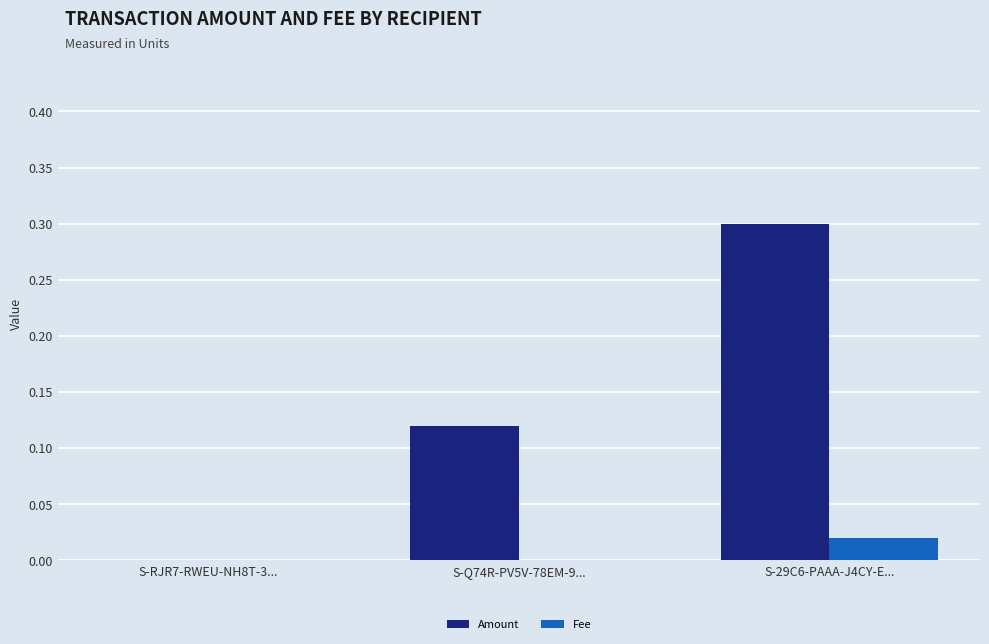

Count the number of data series in this chart.

2